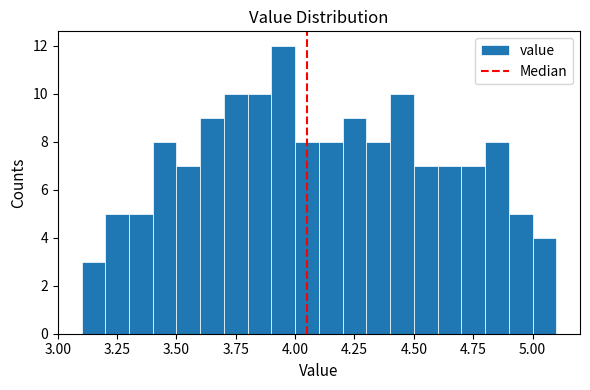

Read against the x-axis, roughly where is the centre of the tallest bar?

3.95